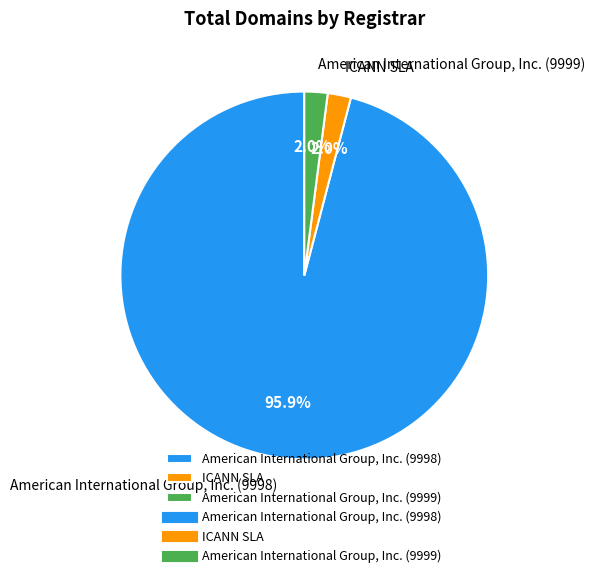

What is the largest slice in the pie chart?

American International Group, Inc. (9998)